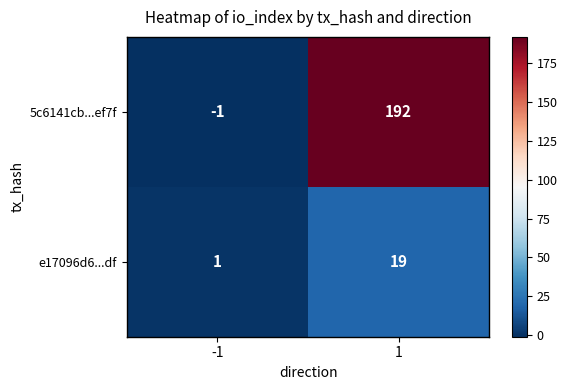

Between -1 and 1, which series saw the biggest shift?

5c6141cb...ef7f